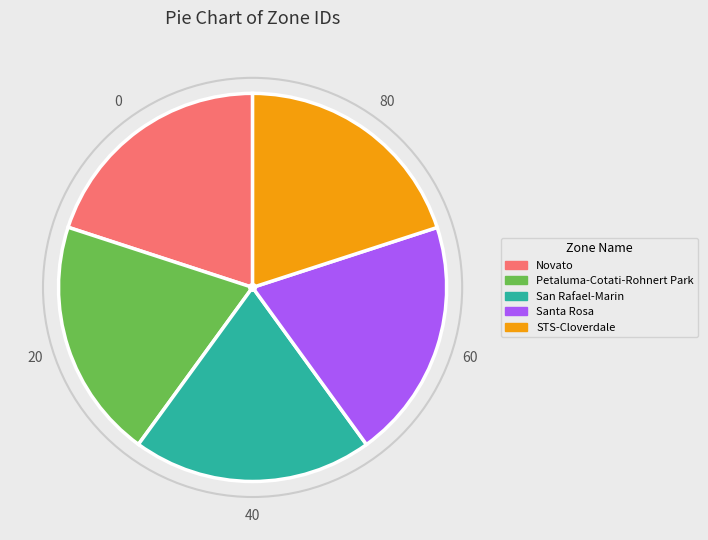

Does STS-Cloverdale represent more than half of the total?

No